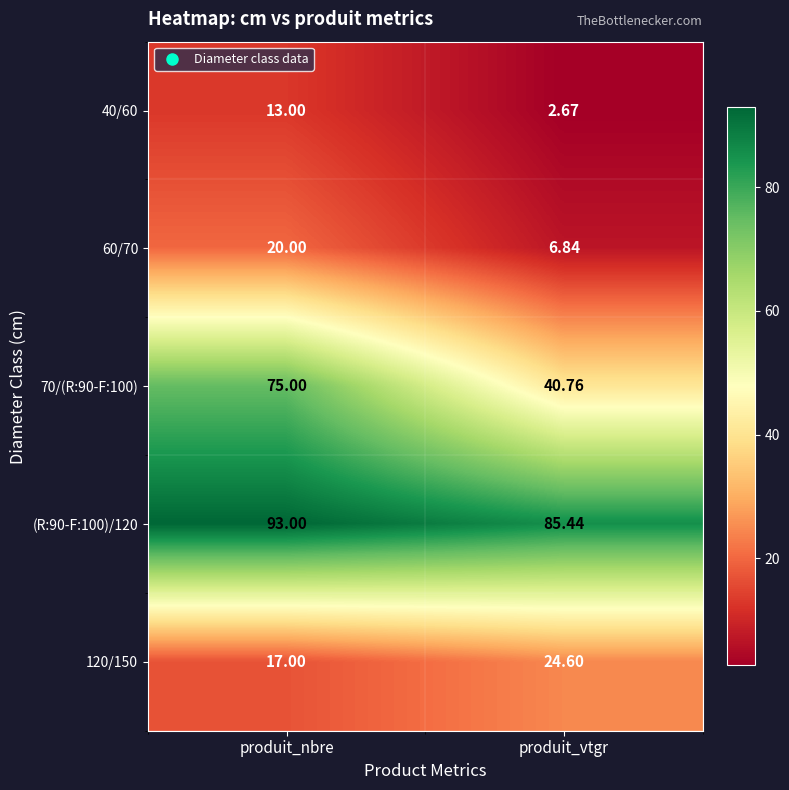

Rank the categories by 70/(R:90-F:100) value from lowest to highest.

produit_vtgr, produit_nbre